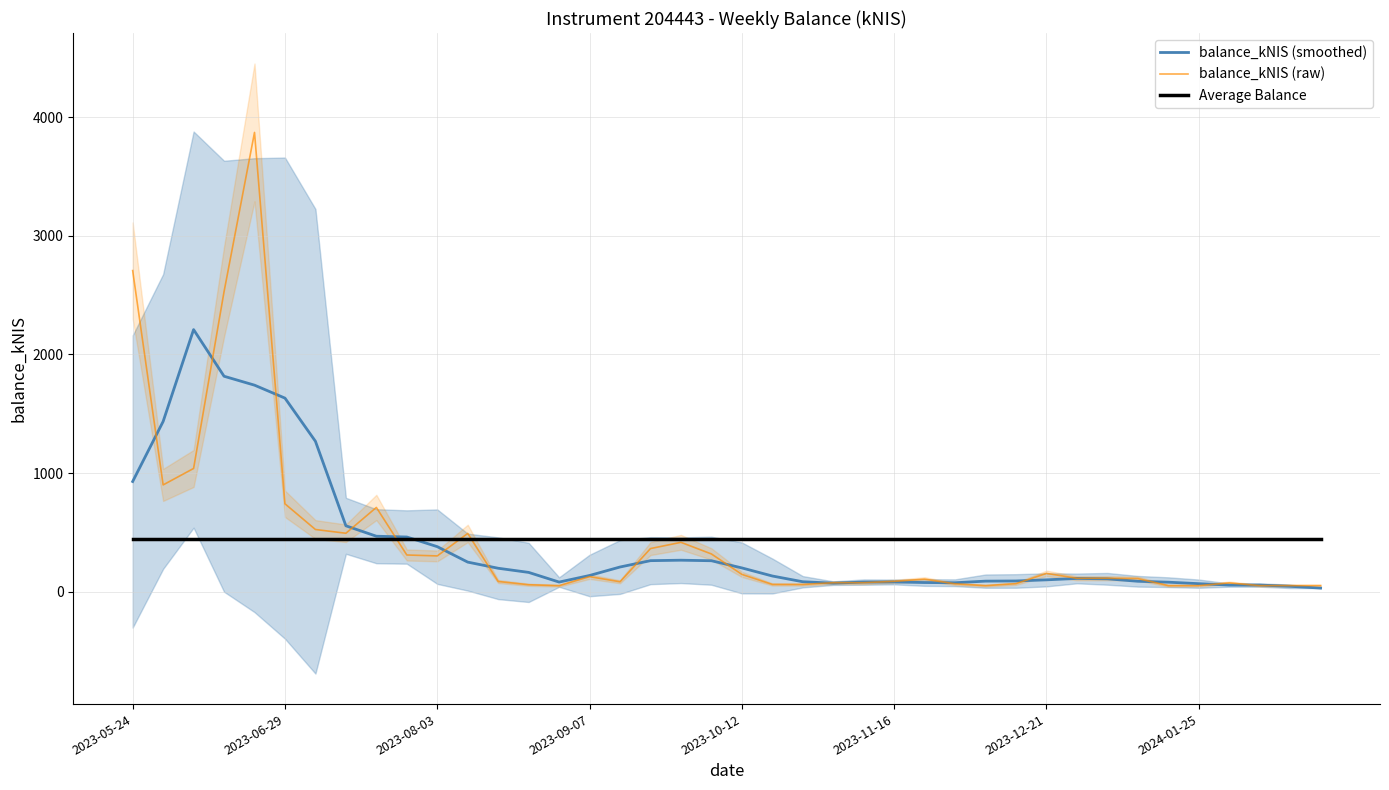

At which label does balance_kNIS (raw) first exceed 113?

2023-05-24